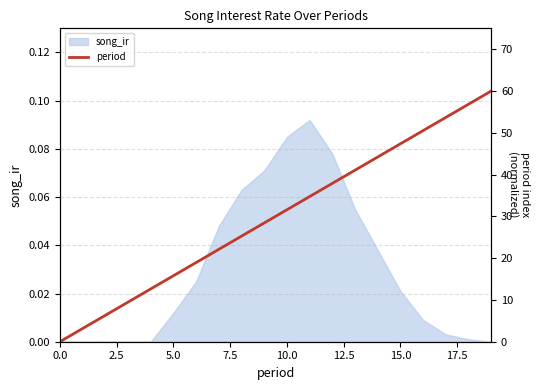

Does the chart have visible grid lines?

Yes